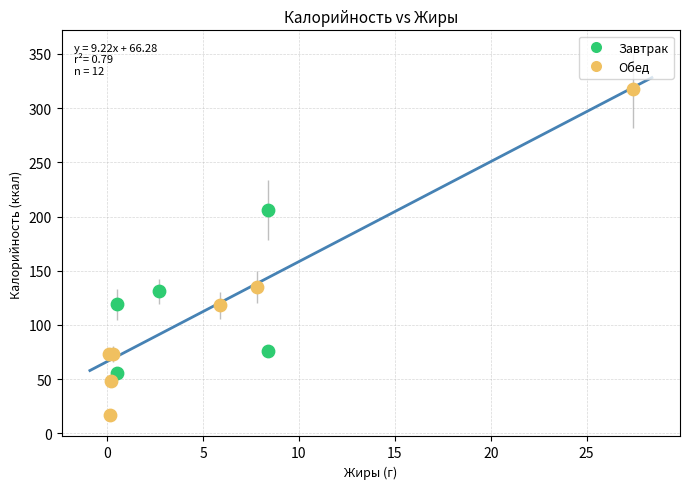

Which series contains the highest Y value?

Обед